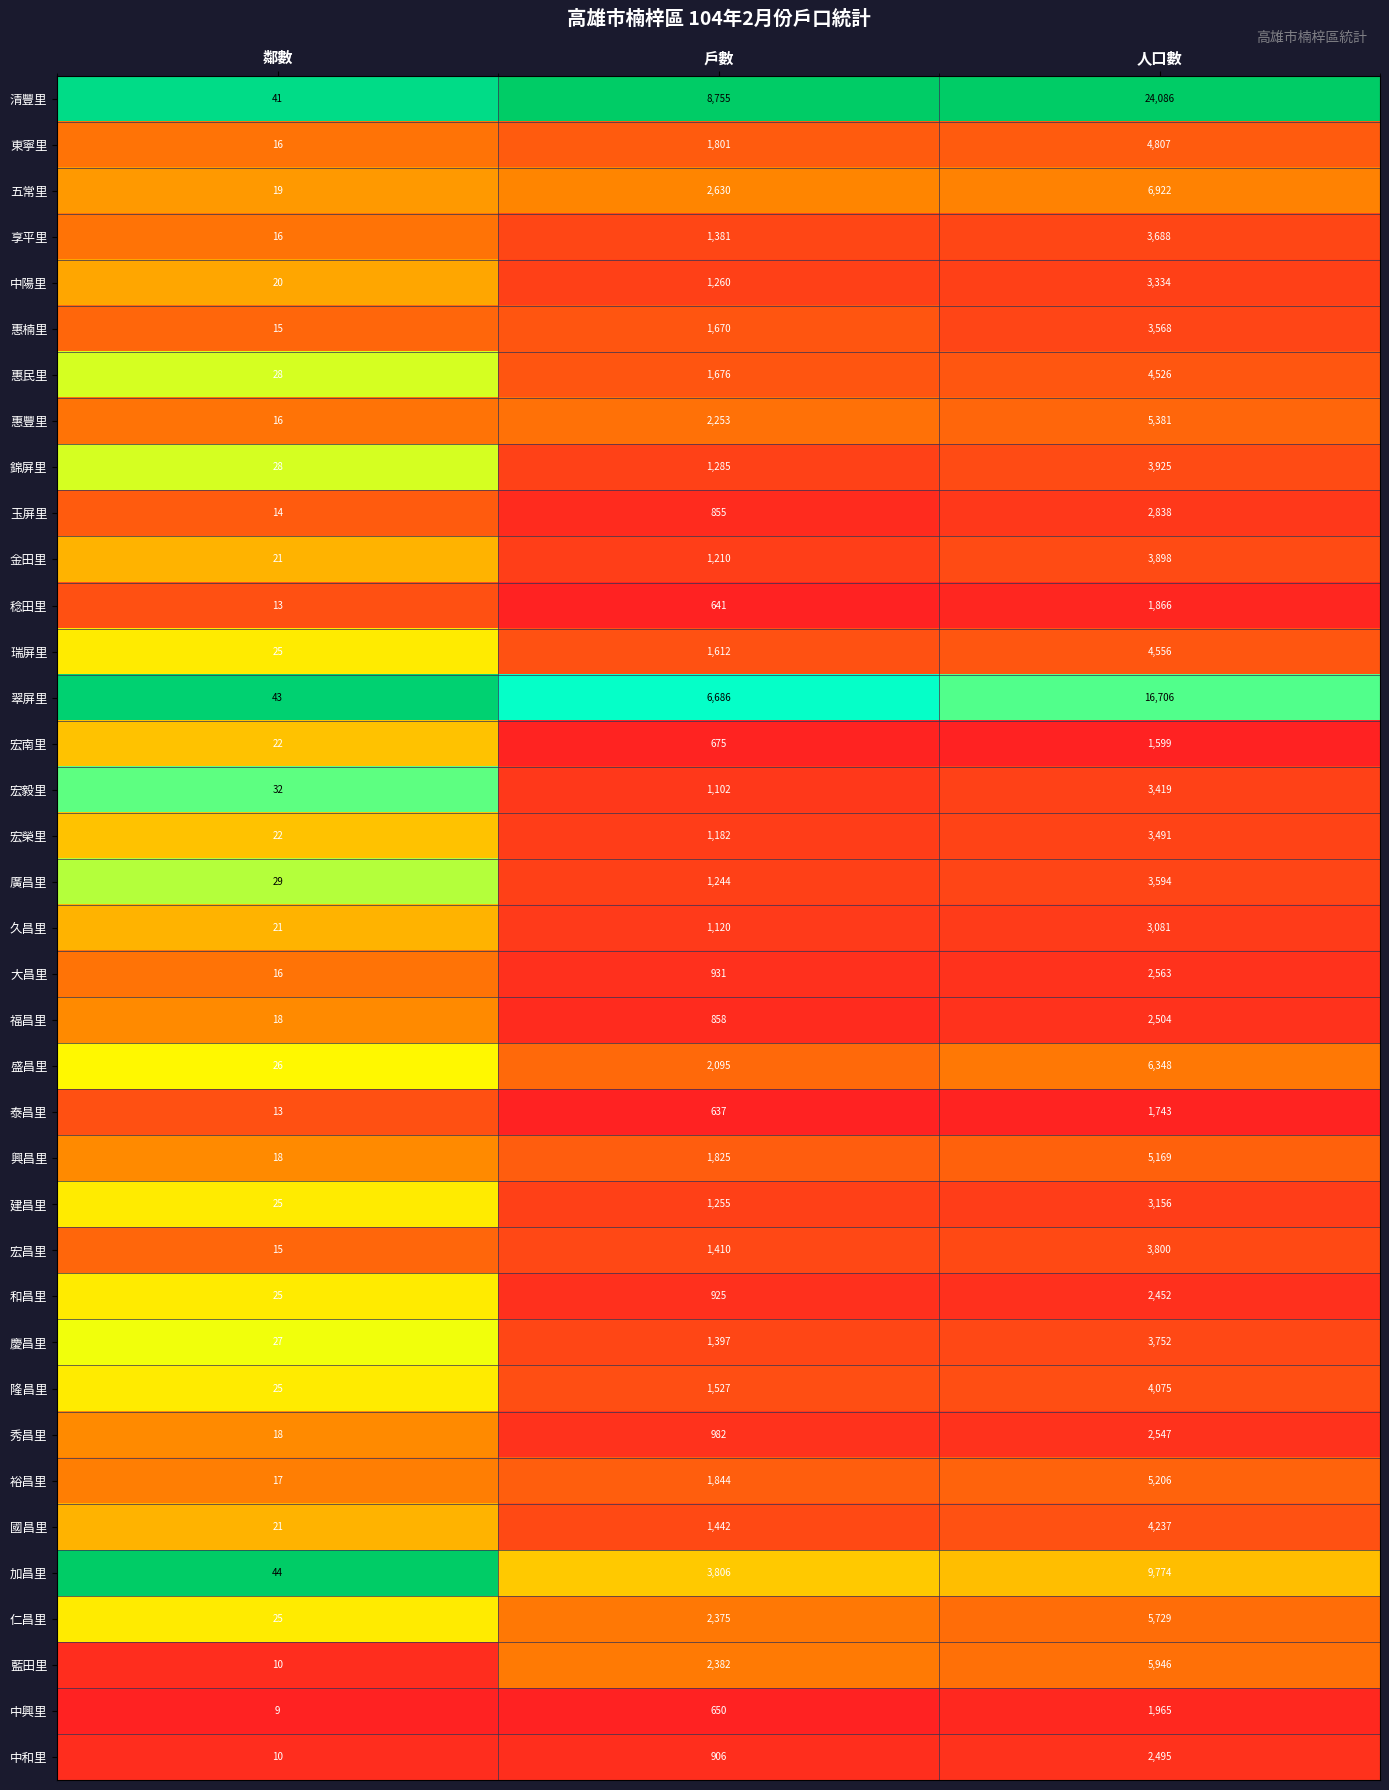

Which series has the largest range (max minus min)?

清豐里